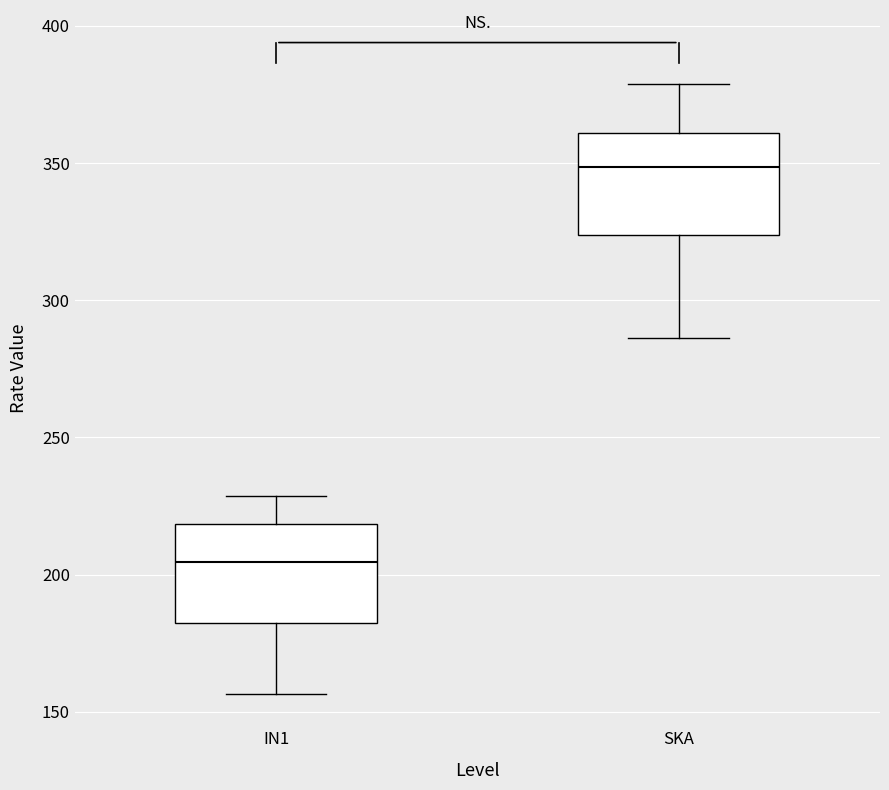

Reading left to right, transcribe this box plot: for each box, give where its median line is, the range the box spans, and where its two whiskers end, as read against the y-axis. The values are not printed on the chart, so give them approximately, as read against the axis.

IN1: median 205, box 180 to 220, whiskers 155 to 230
SKA: median 350, box 325 to 360, whiskers 285 to 380